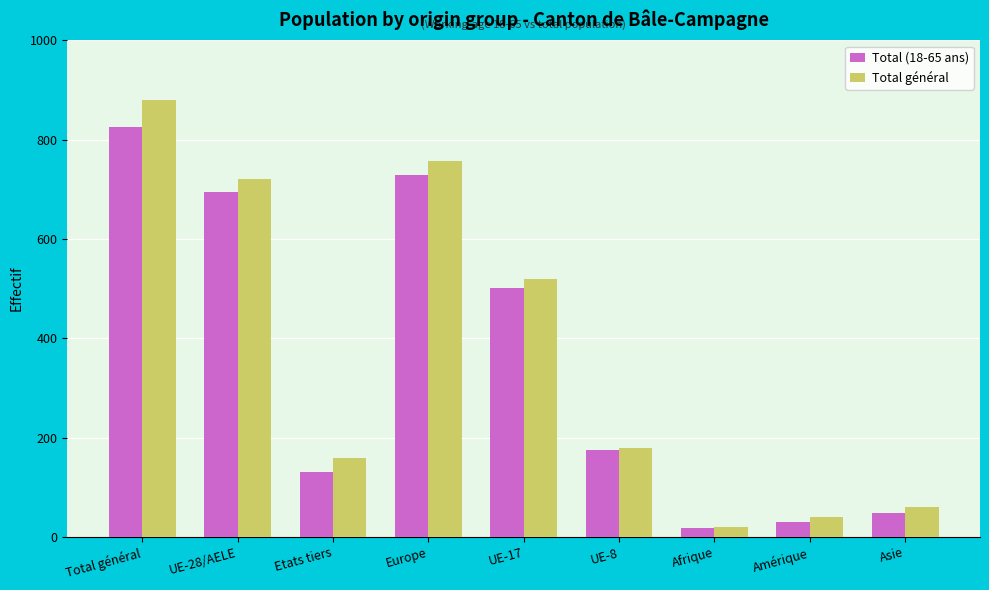

Is it true that Total général equals 408 at Europe?

False